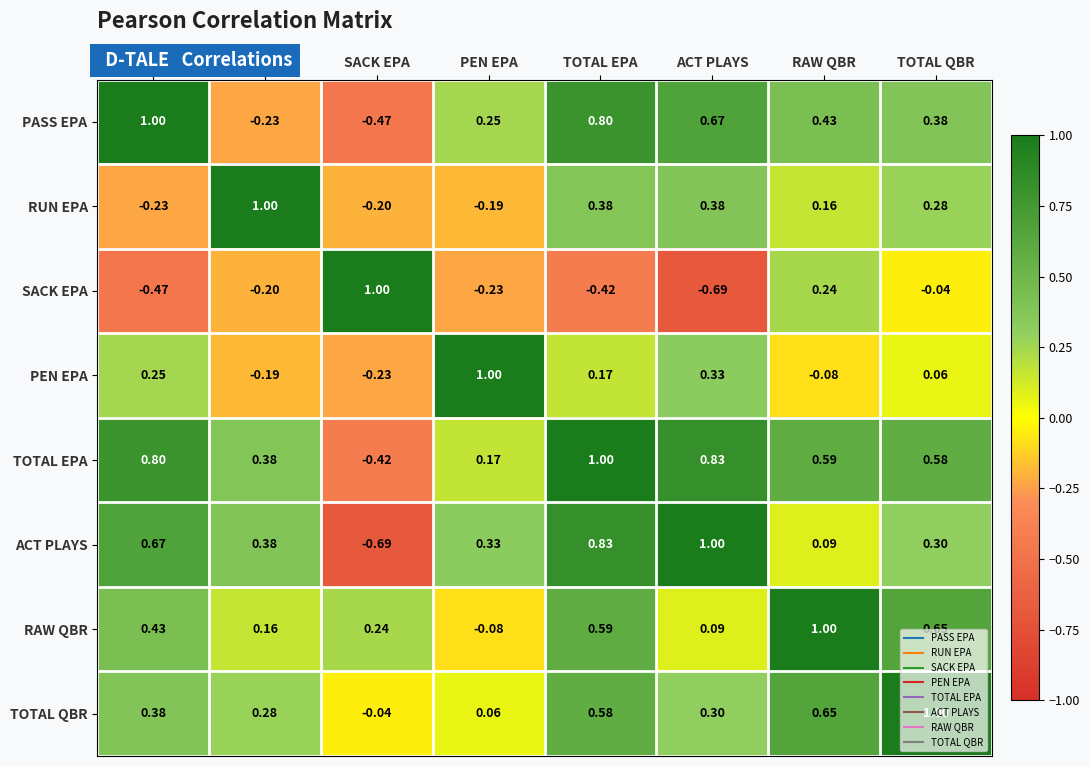

Which category has the highest value in the PASS EPA series?

PASS EPA